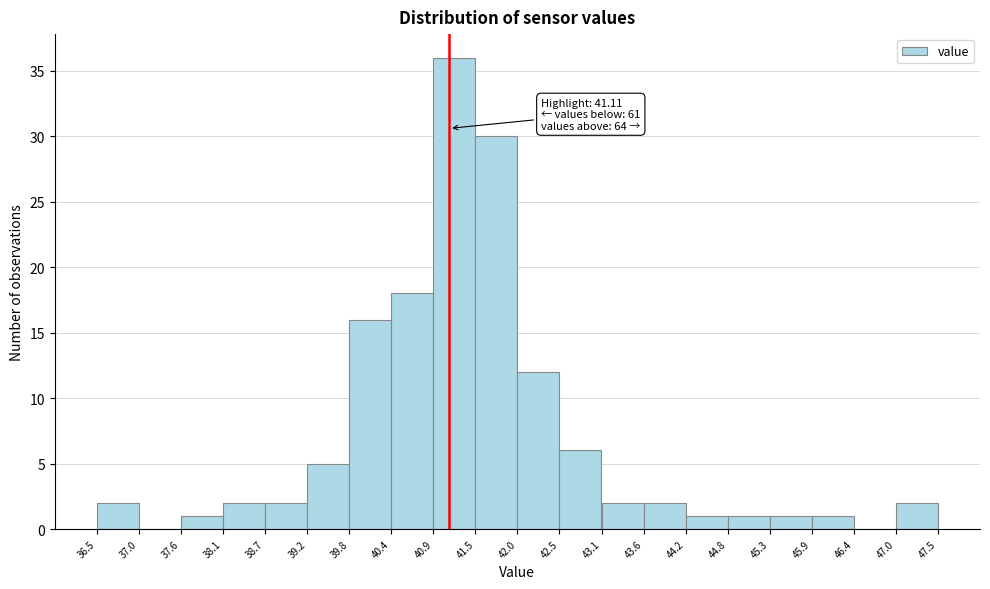

Over which range of the x-axis is the bar tallest?

40.9 to 41.5